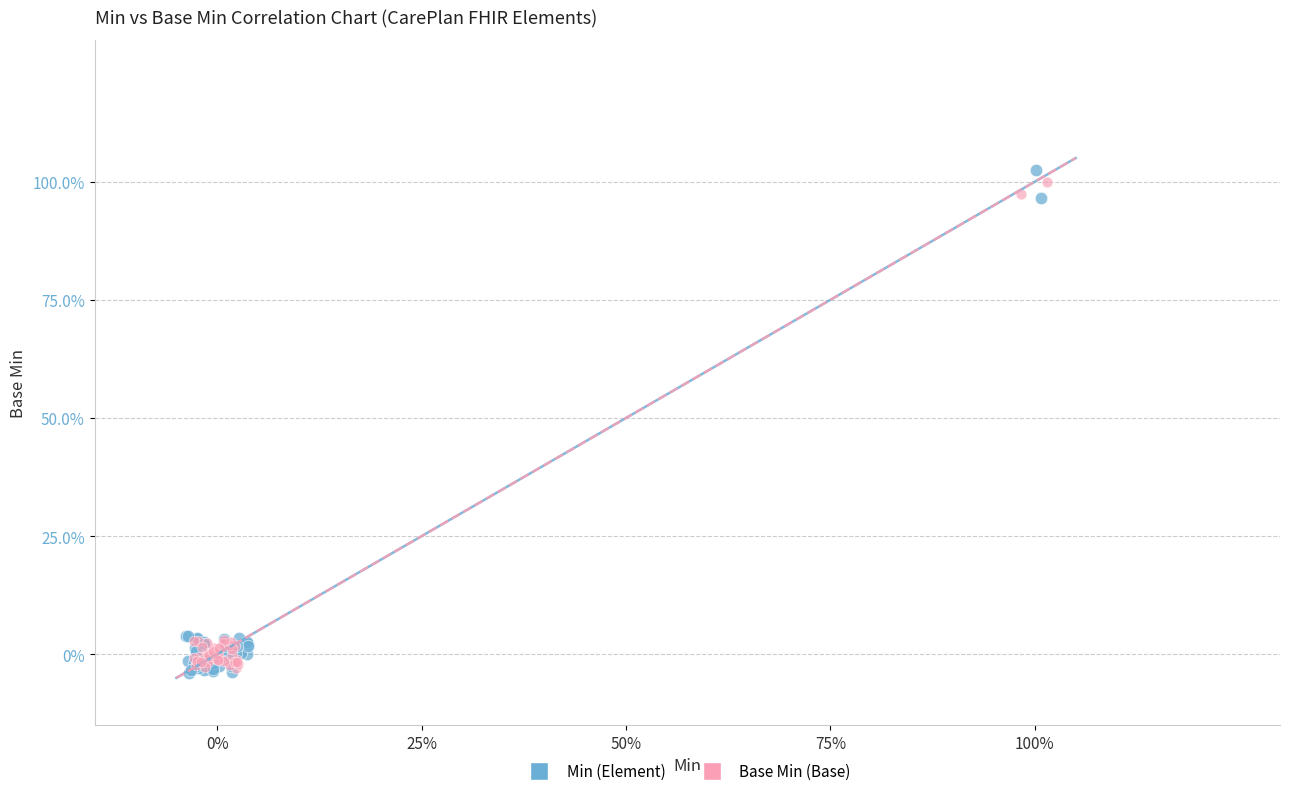

Which series contains the highest Y value?

Min (Element)